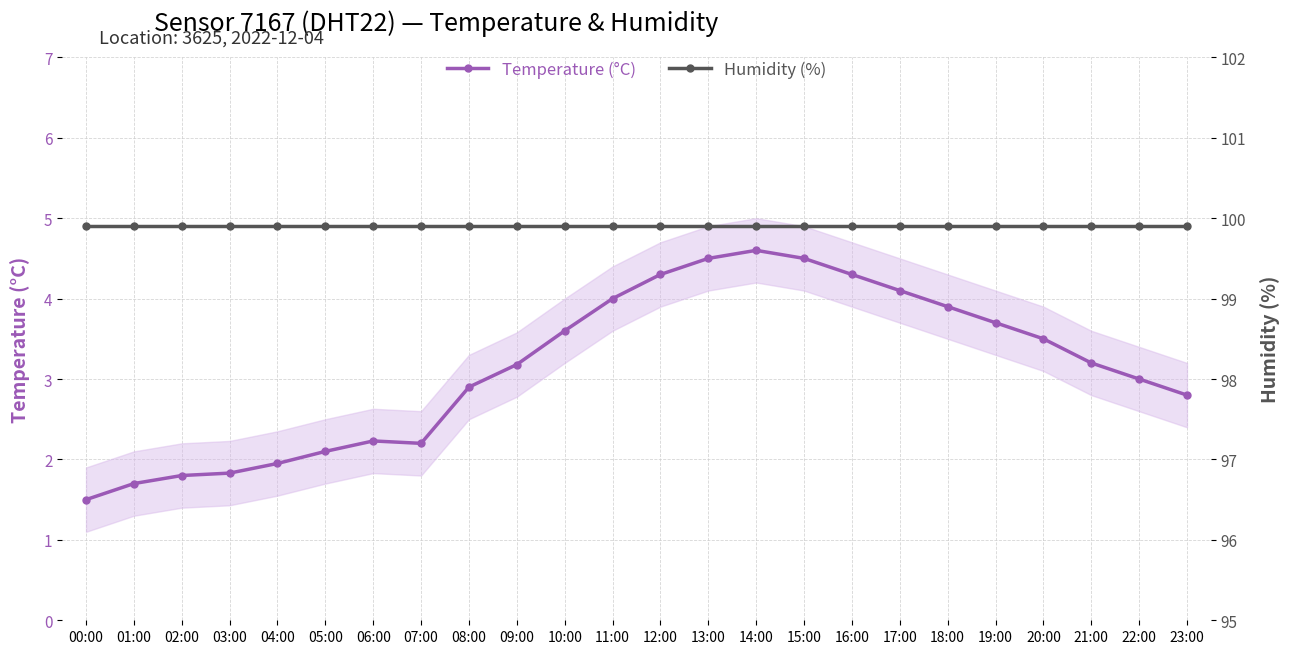

True or false: Humidity (%) and Temperature (°C) intersect in this chart.

False